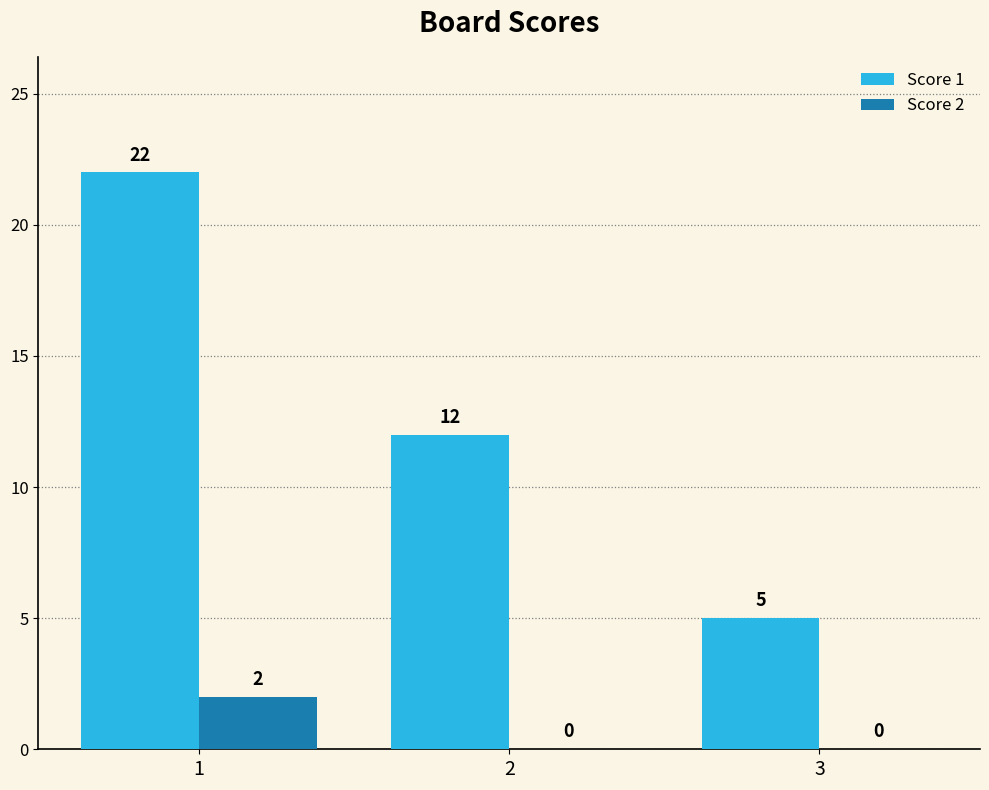

True or false: Score 1 has a value of 1 at 3.

False